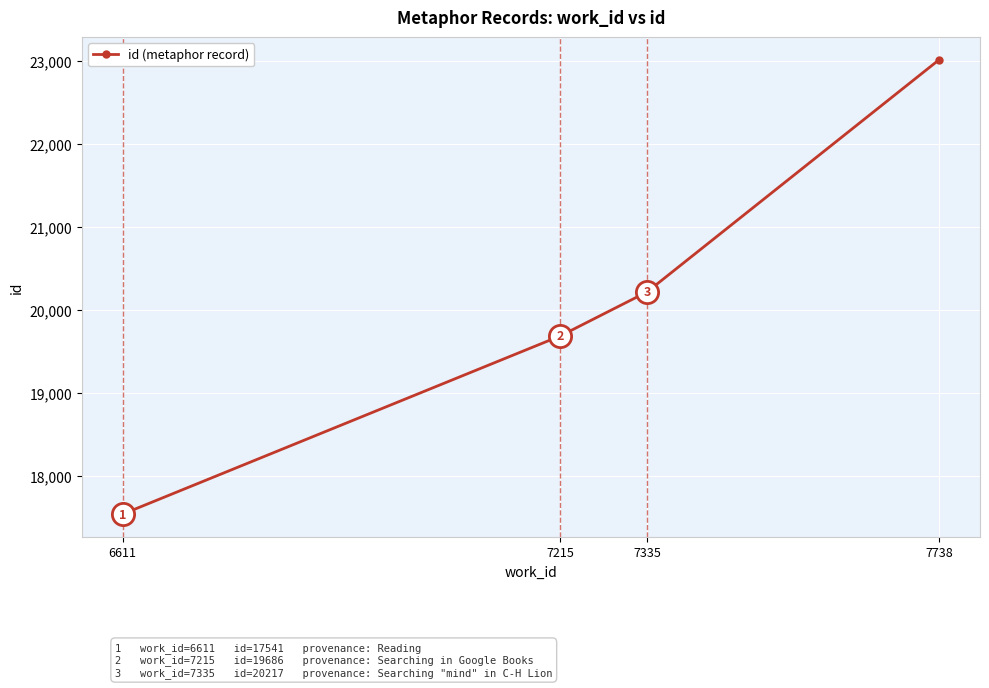

List the labels in order of value, largest first.

7738, 7335, 7215, 6611